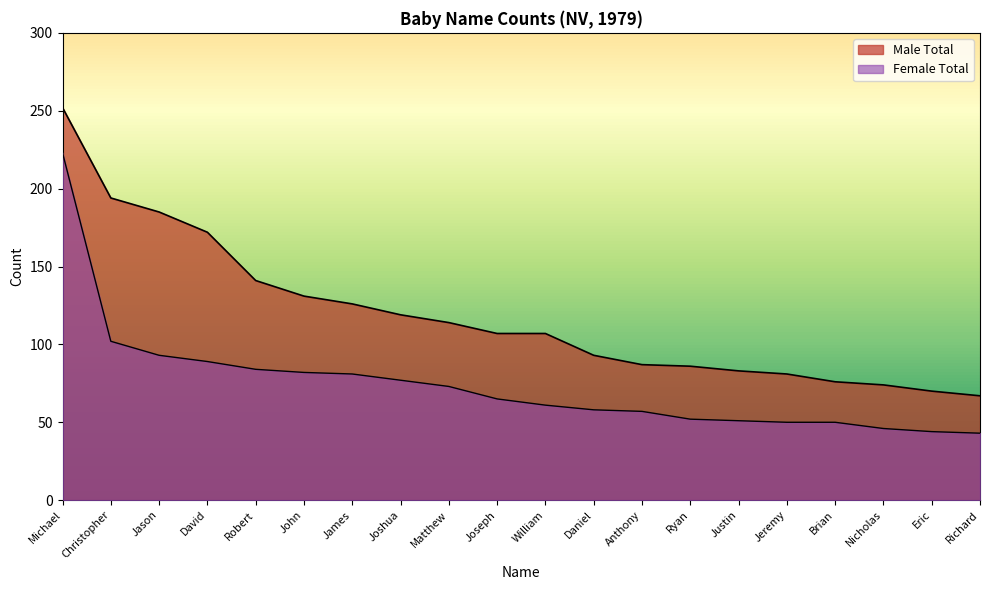

How many lines are shown in the chart?

2